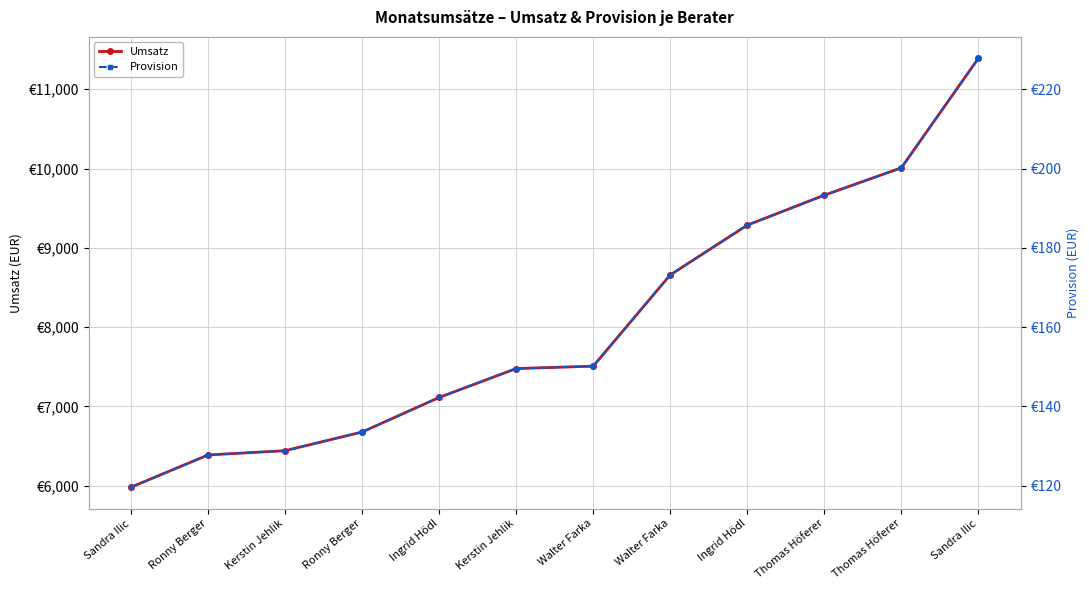

Reading right to left, what are all the values shown in this chart?

Umsatz: 11389.0	10008.5	9663.5	9285.8	8658.5	7507.6	7477.6	7113.4	6677.6	6442.2	6388.2	5982.1
Provision: 227.8	200.2	193.3	185.7	173.2	150.2	149.6	142.3	133.6	128.8	127.8	119.6